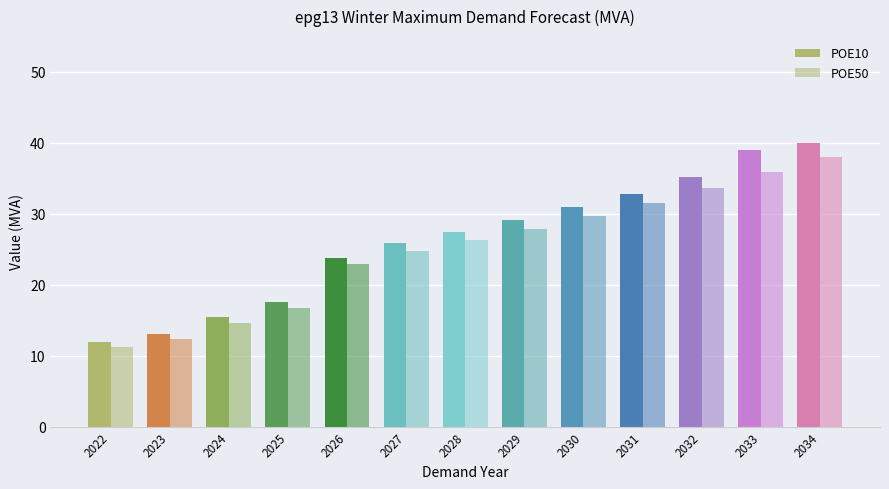

How many groups of bars are there?

13